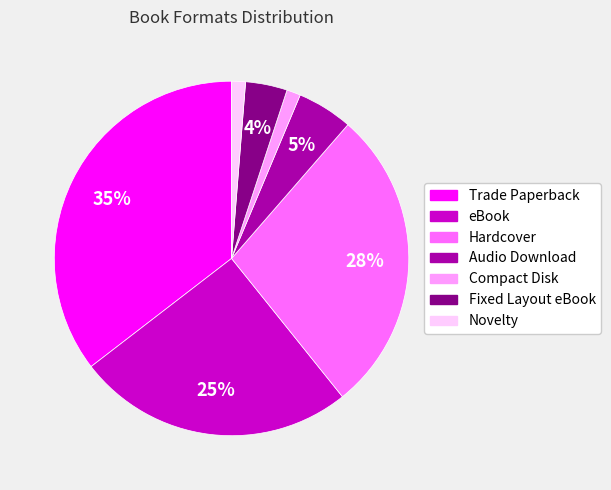

To the nearest percent, what is the average slice percentage?

14%